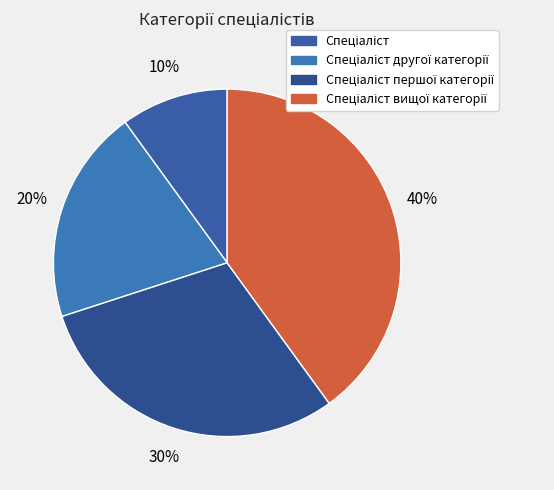

Which has a higher value, Спеціаліст вищої категорії or Спеціаліст першої категорії?

Спеціаліст вищої категорії